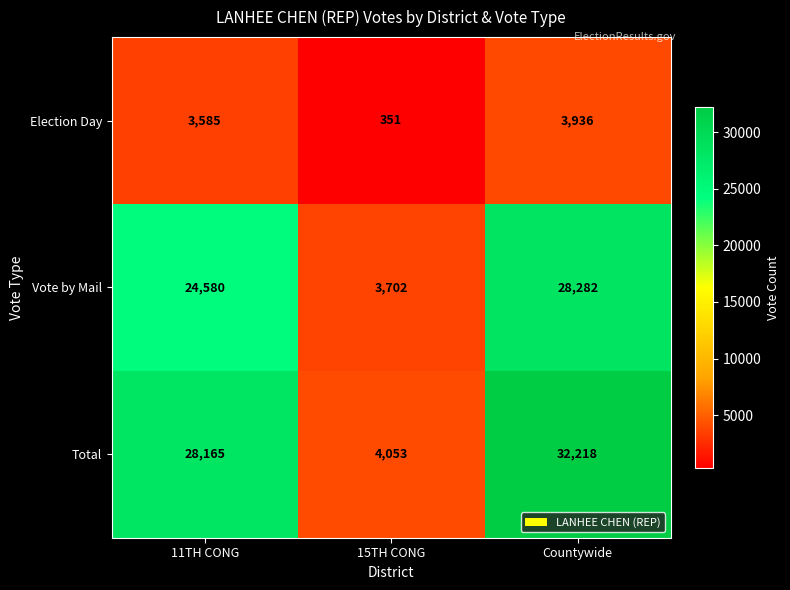

Which category has the lowest value across all series?

15TH CONG